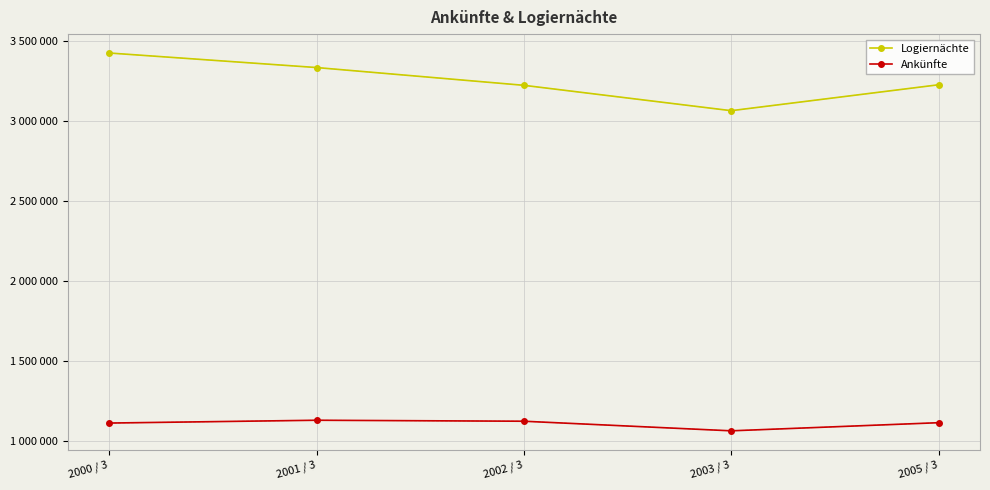

What is the difference between the Ankünfte values at 2002 / 3 and 2003 / 3?

59987